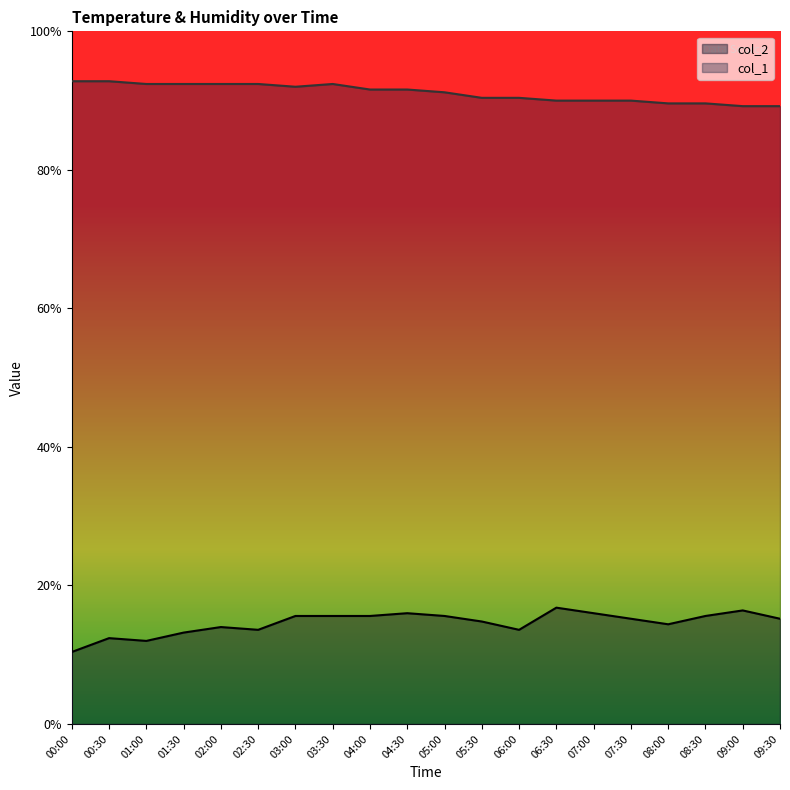

Which series has the widest spread of values?

col_2